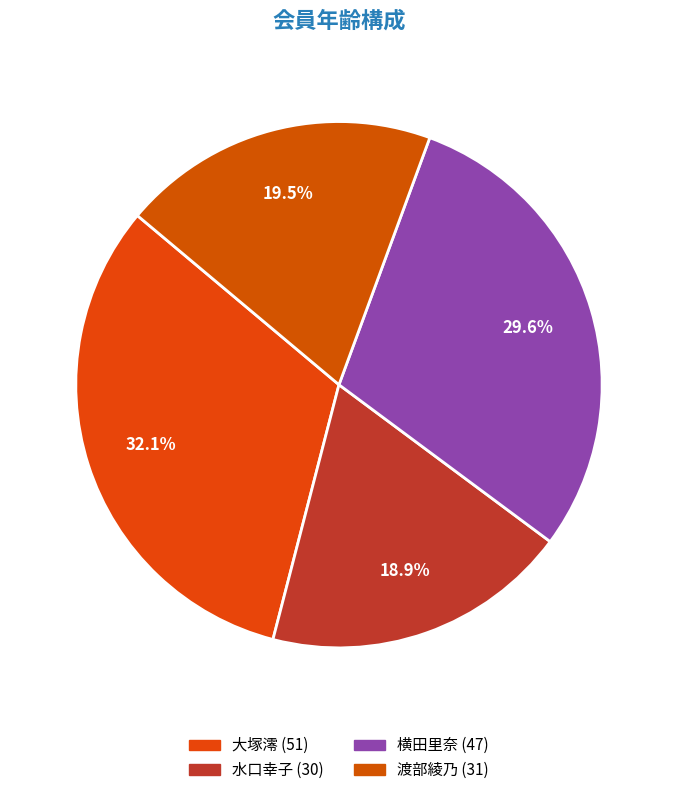

To the nearest percent, what is the combined percentage of 水口幸子 (30) and 大塚澪 (51)?

51%